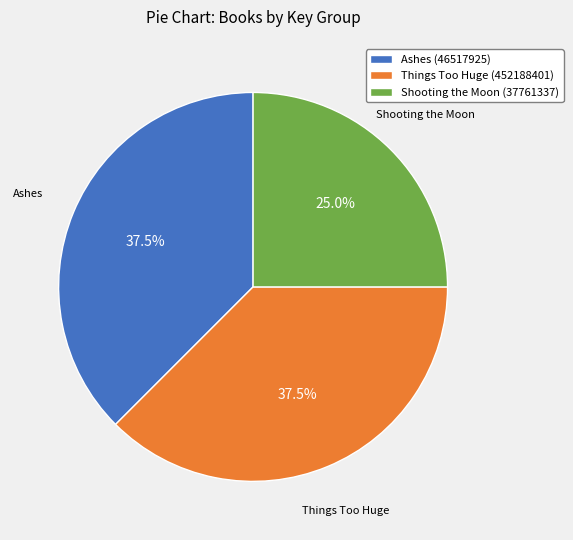

Approximately how many times larger is the value at Things Too Huge (452188401) compared to Shooting the Moon (37761337)?

1.5